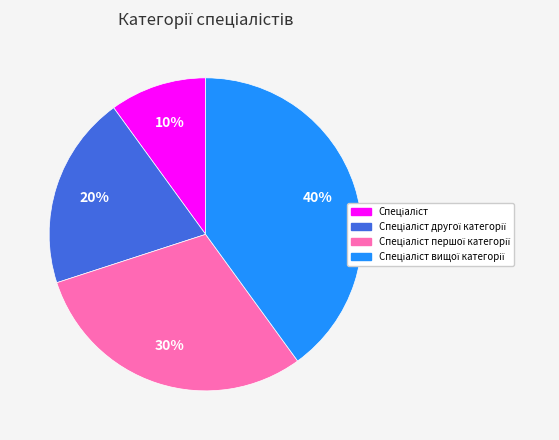

Count the number of slices in the pie.

4